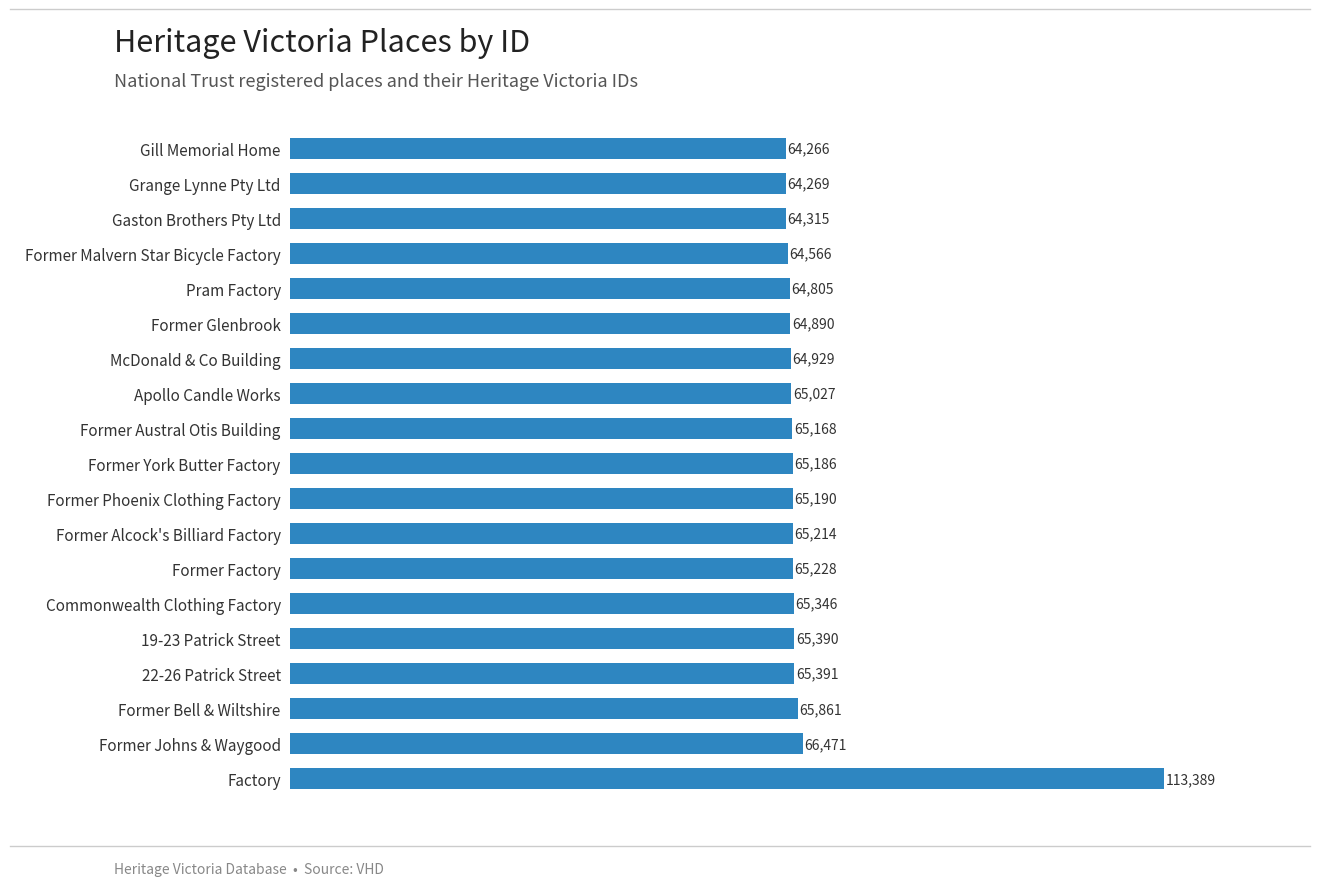

Reading top to bottom, transcribe all the data shown in this chart.

Gill Memorial Home=64266	Grange Lynne Pty Ltd=64269	Gaston Brothers Pty Ltd=64315	Former Malvern Star Bicycle Factory=64566	Pram Factory=64805	Former Glenbrook=64890	McDonald & Co Building=64929	Apollo Candle Works=65027	Former Austral Otis Building=65168	Former York Butter Factory=65186	Former Phoenix Clothing Factory=65190	Former Alcock's Billiard Factory=65214	Former Factory=65228	Commonwealth Clothing Factory=65346	19-23 Patrick Street=65390	22-26 Patrick Street=65391	Former Bell & Wiltshire=65861	Former Johns & Waygood=66471	Factory=113389